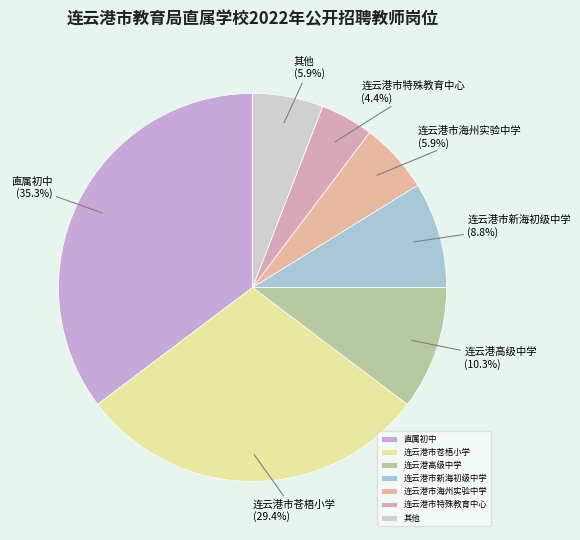

How many slices are in this pie chart?

7